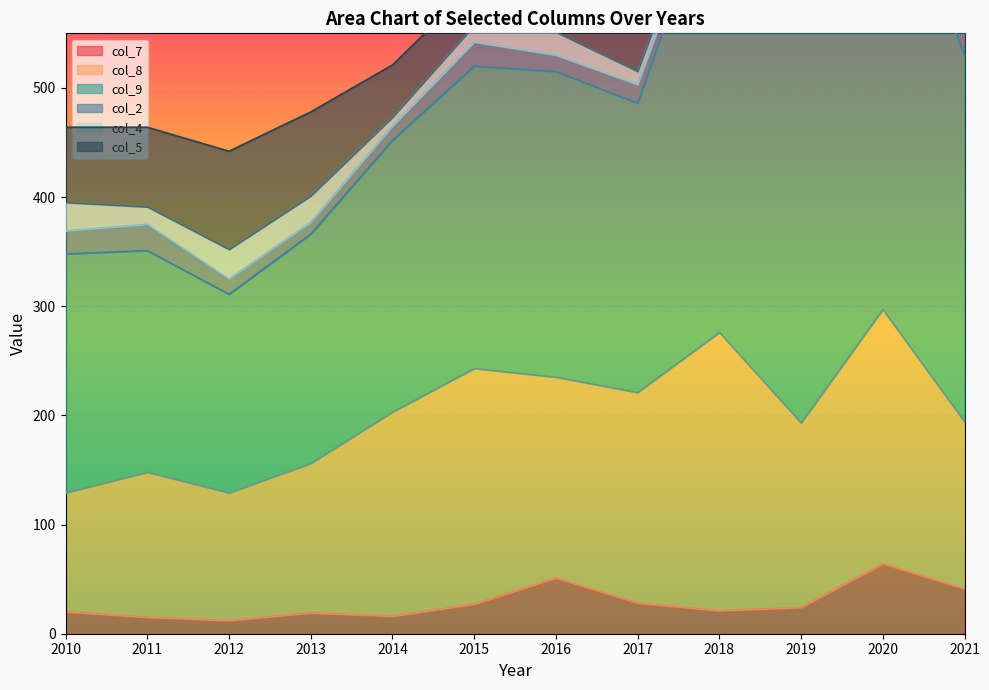

What value does the col_2 series have at 2020?

23